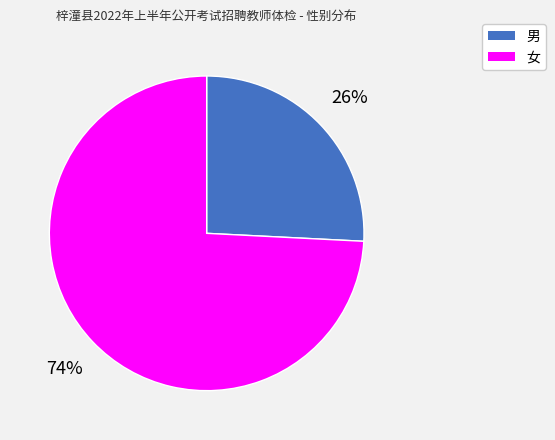

To the nearest percent, what is the difference between the 女 and 男 slice percentages?

48%